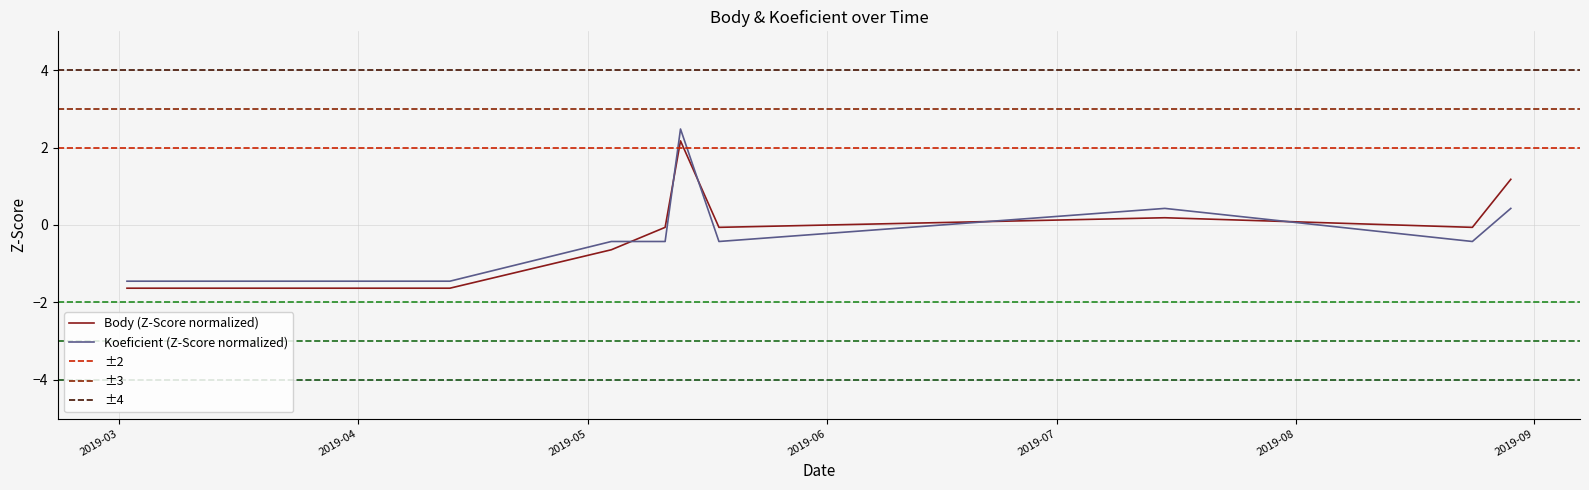

Count the number of data series in this chart.

2